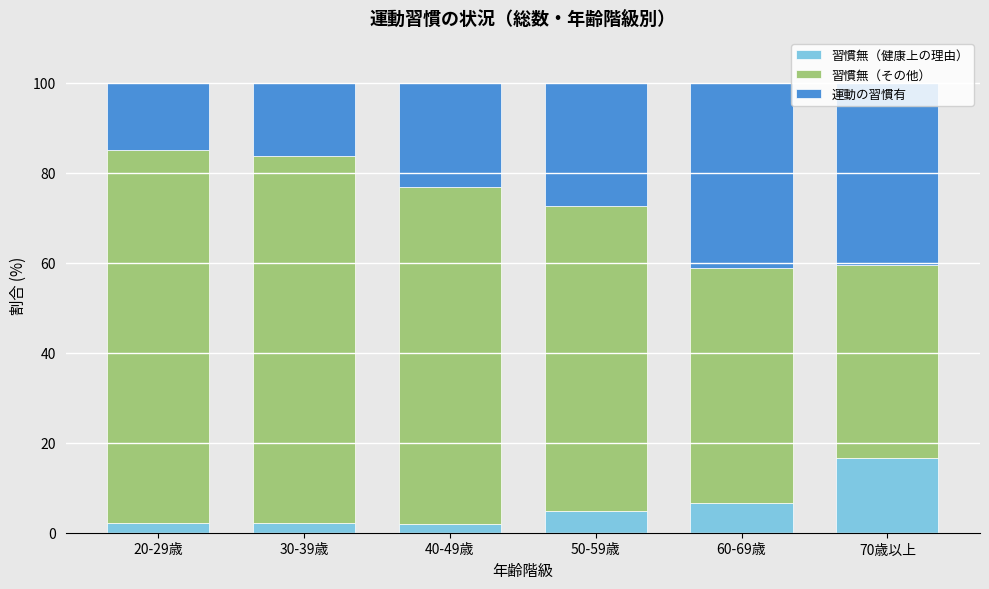

What is the total value across all series at 30-39歳?

100.0